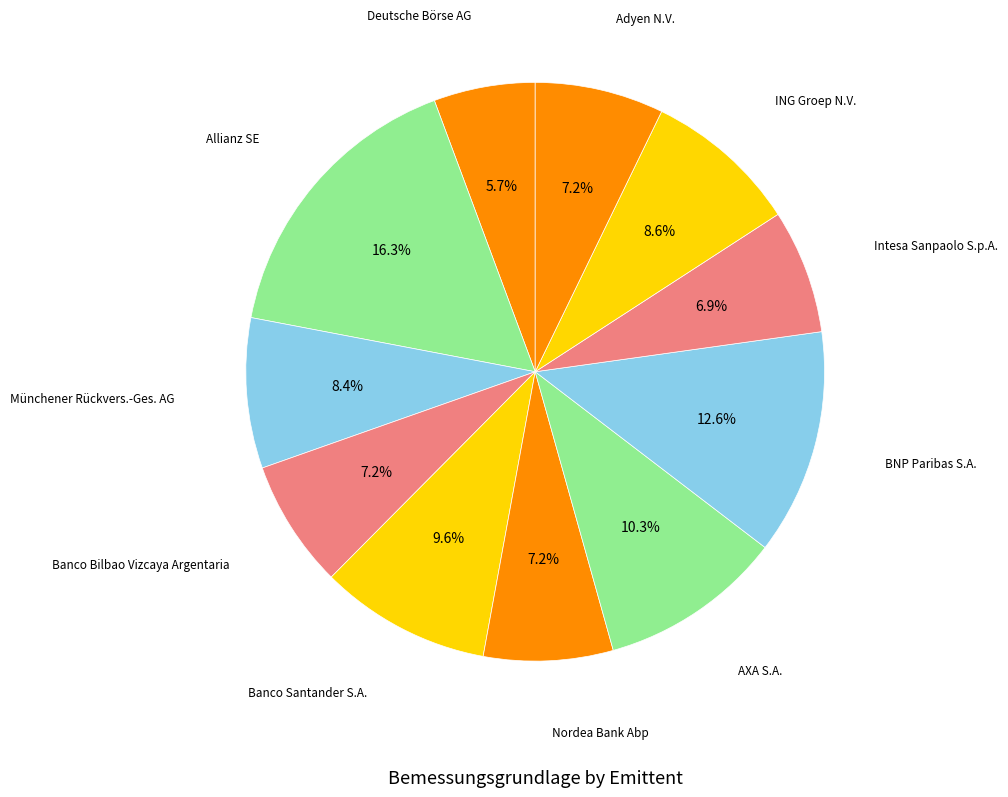

How many segments does this pie chart have?

11